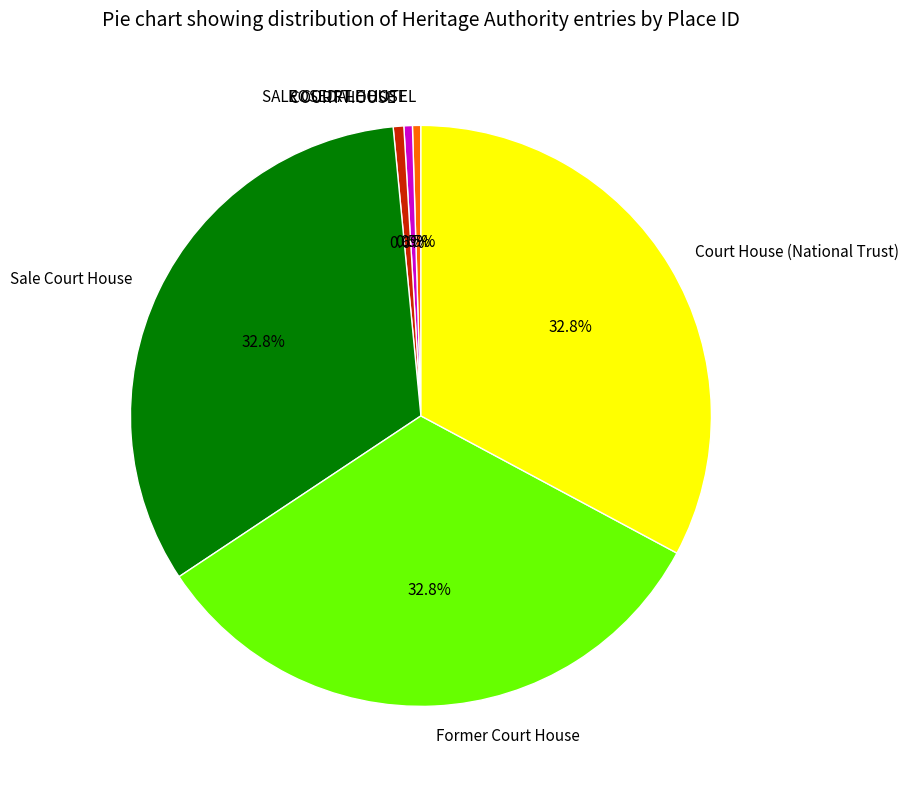

What is the total percentage of COURT HOUSE and SALE COURT HOUSE?

1.1%